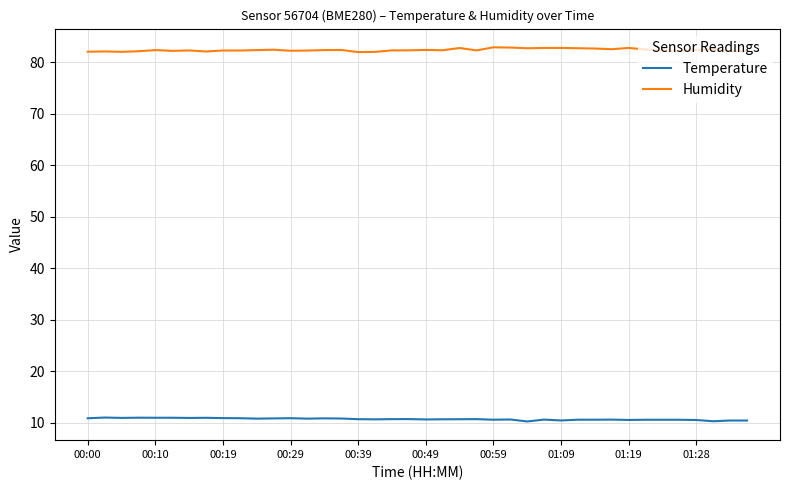

True or false: Temperature and Humidity cross at least once.

False